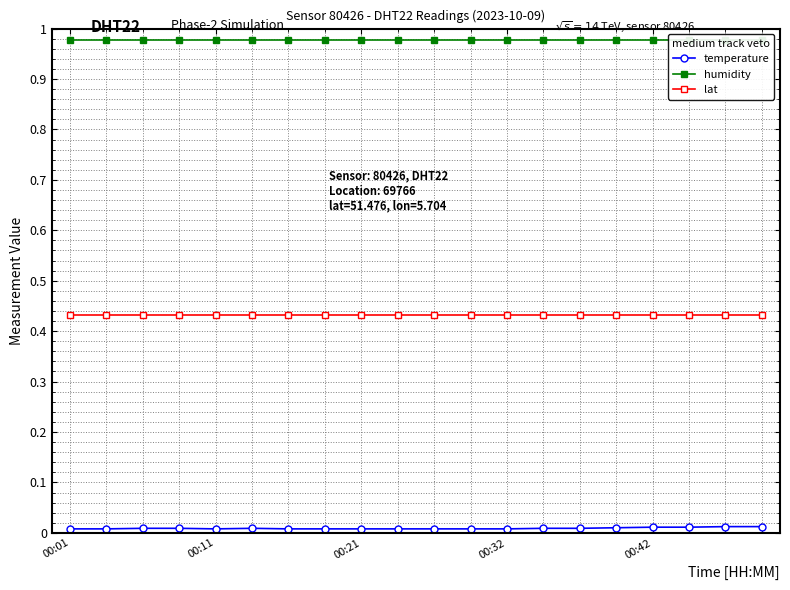

True or false: lat and temperature cross at least once.

False